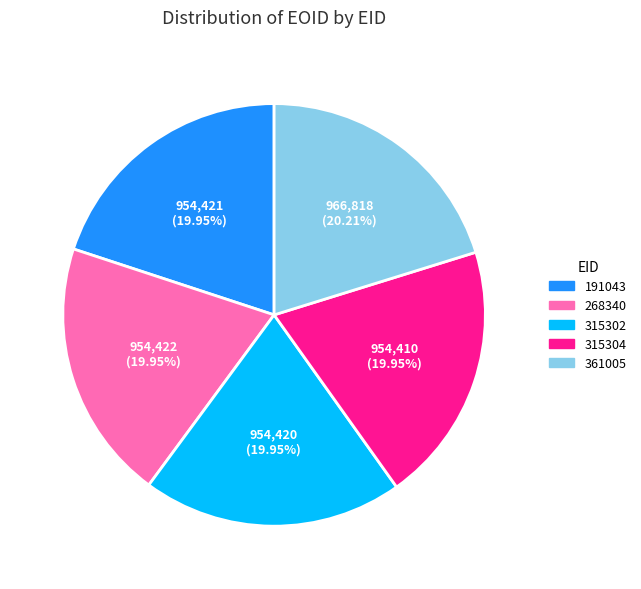

To the nearest percent, what is the combined percentage of 361005 and 268340?

40%